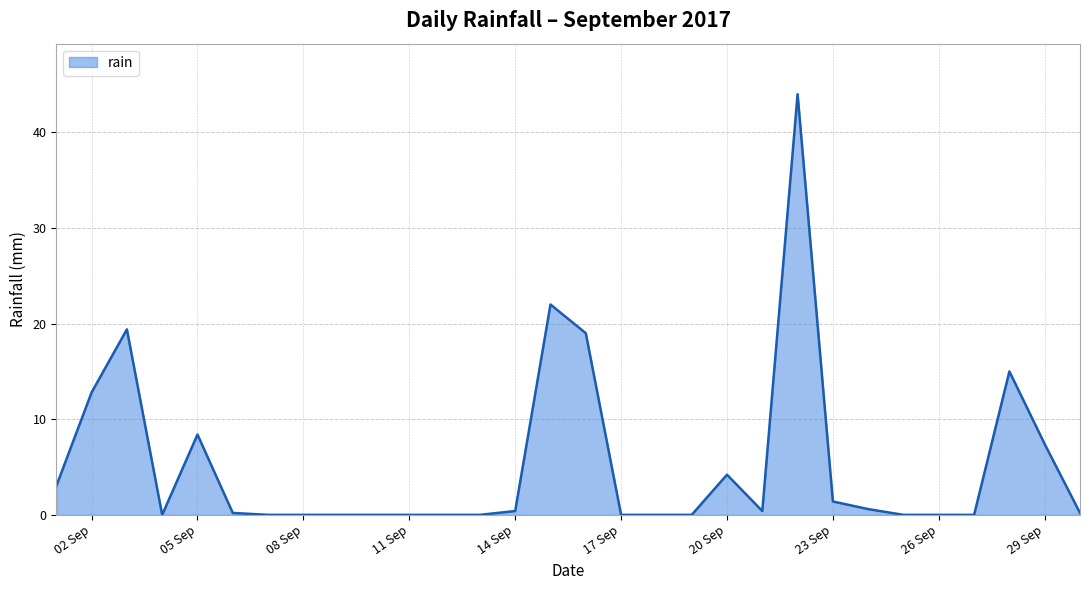

What is the maximum value shown in the chart?

44.0